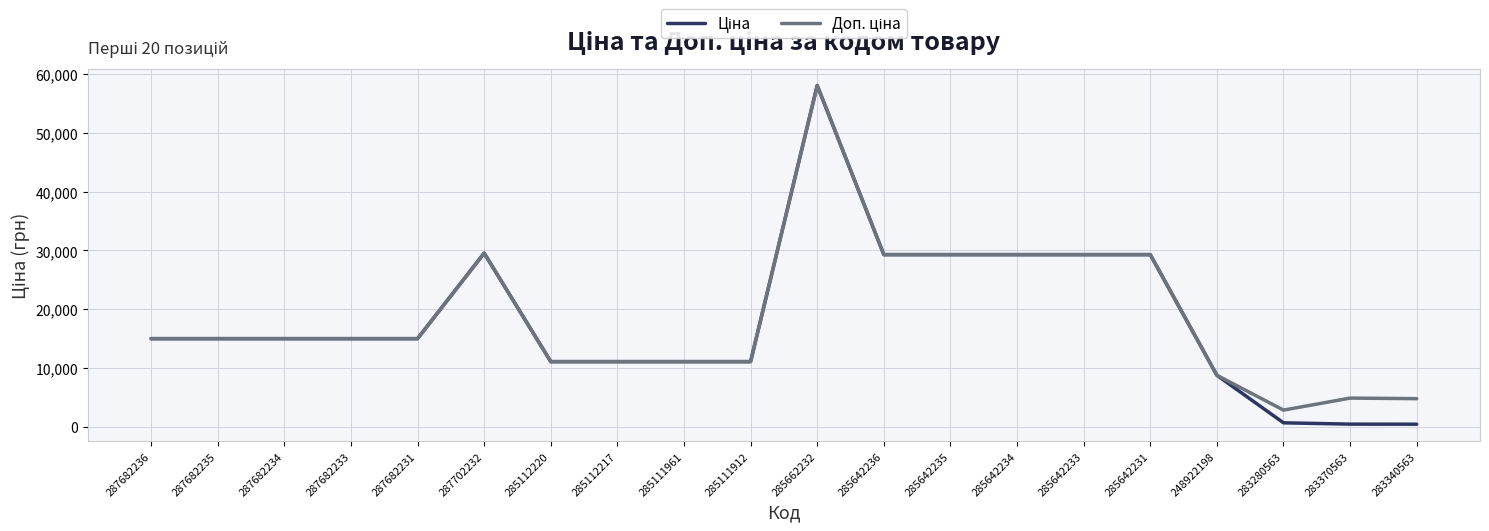

Which label corresponds to the largest value in the chart?

285662232